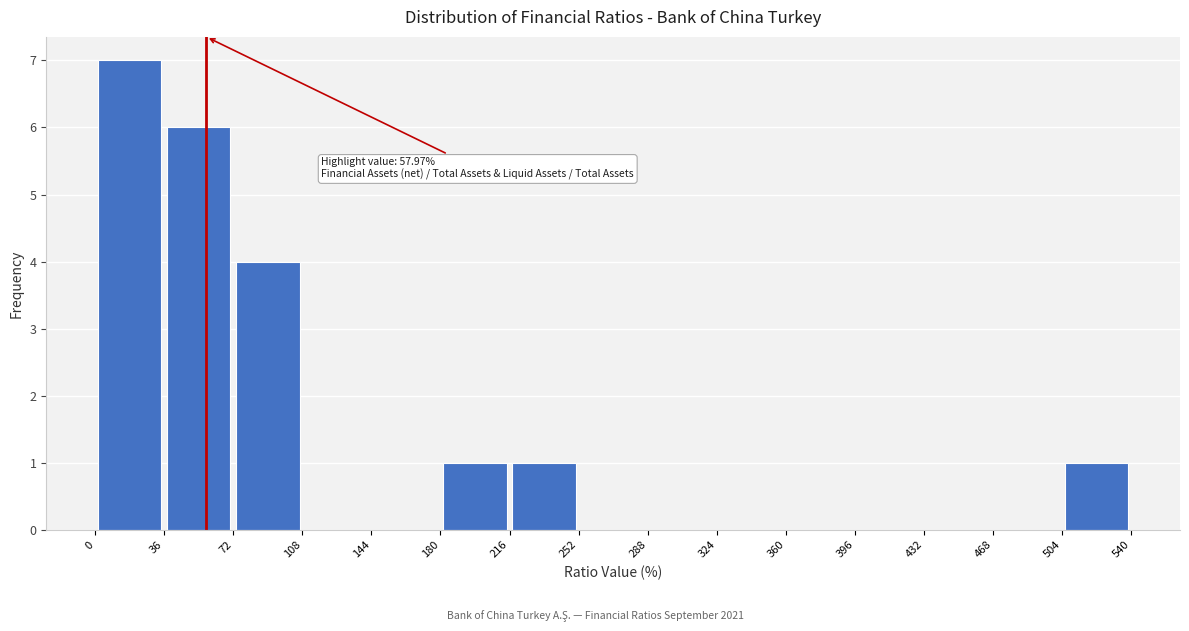

Which range on the x-axis has the tallest bar?

0 to 36